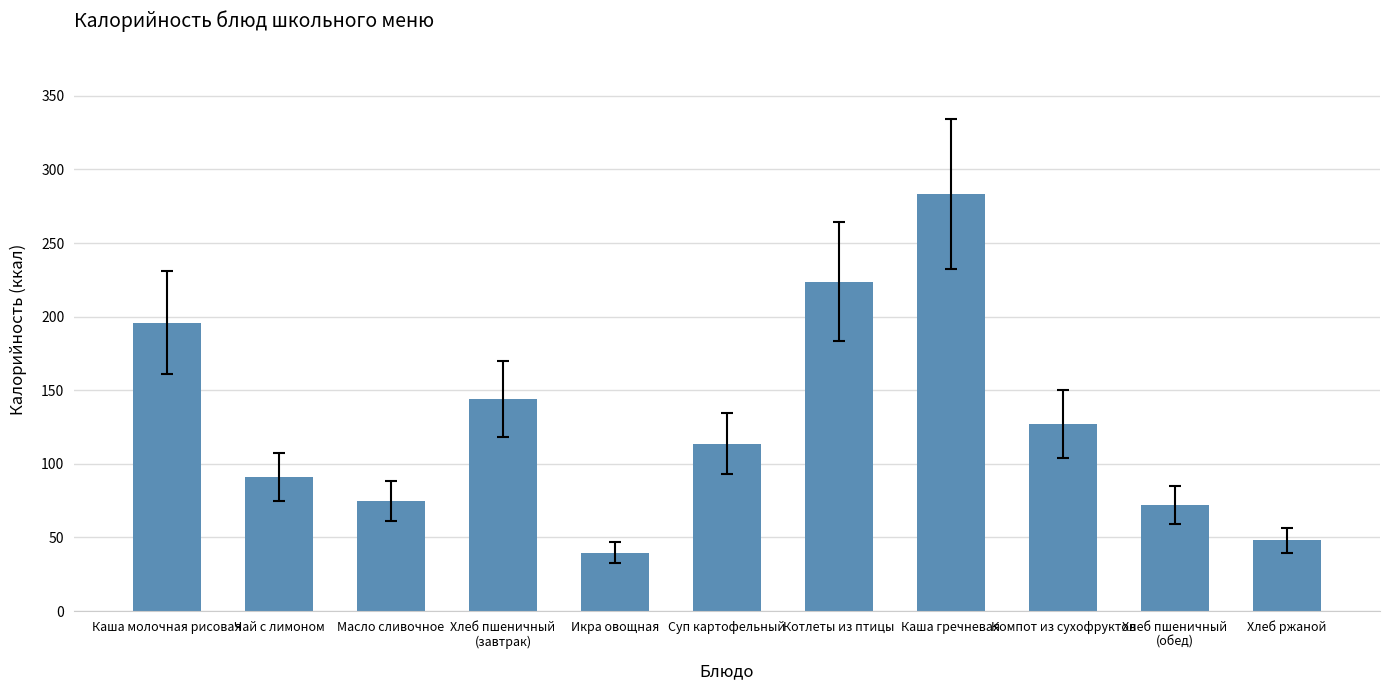

The chart shows a value of 34.8 at Чай с лимоном. True or false?

False